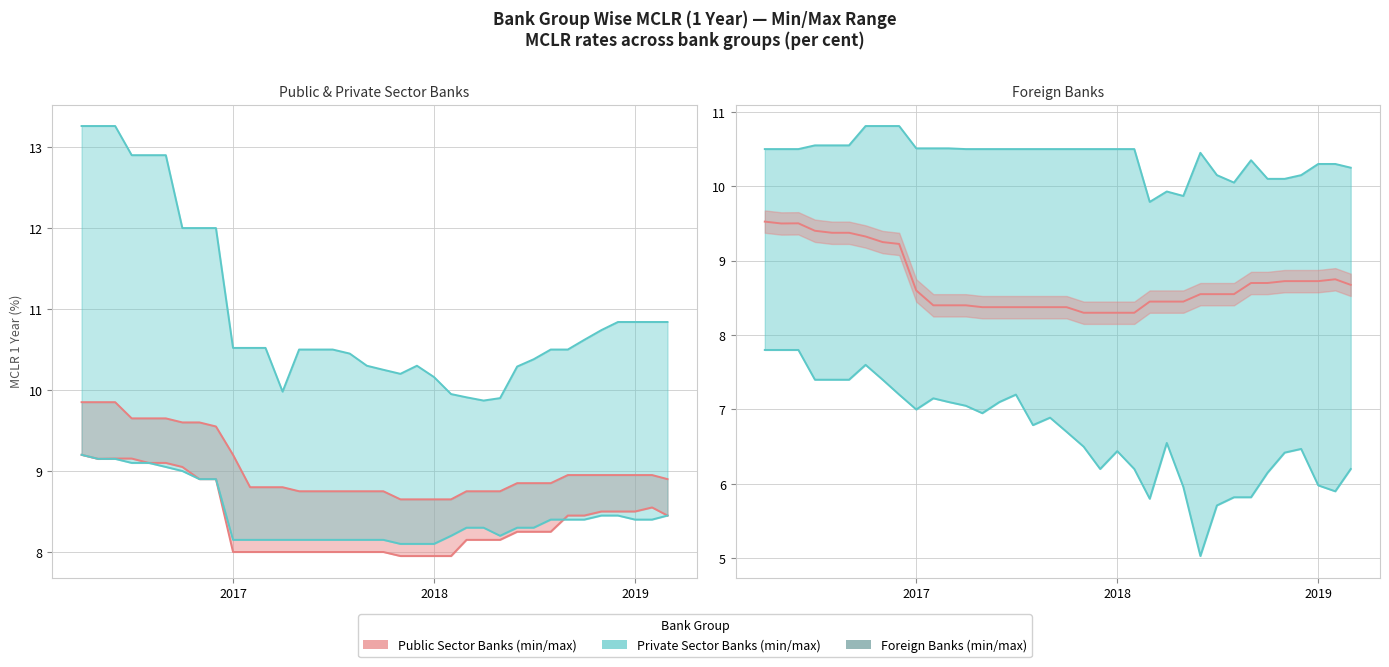

What is the difference between the Private Max values at 2018-07 and 2017-08?

0.1